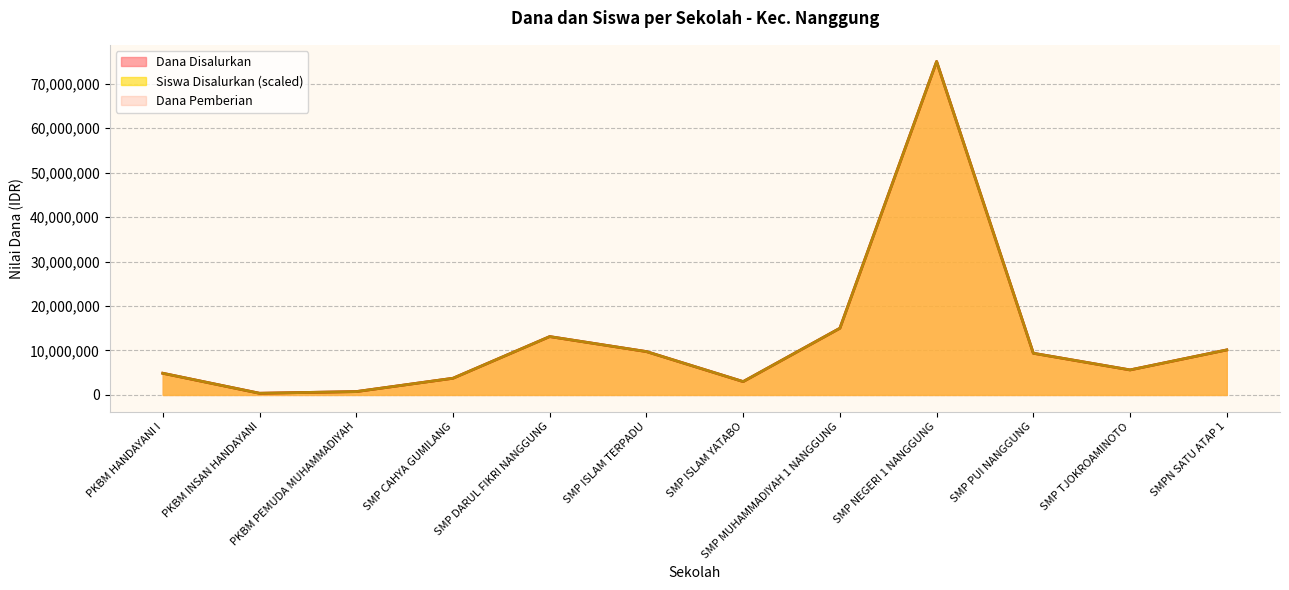

Does the chart have visible grid lines?

Yes